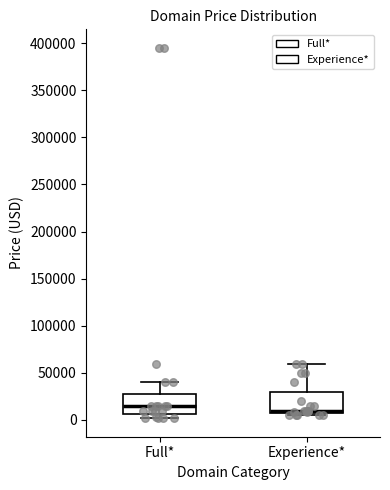

Where does the upper whisker of the box for Experience* end on the y-axis? The values are not printed on the chart, so give them approximately, as read against the axis.

60000